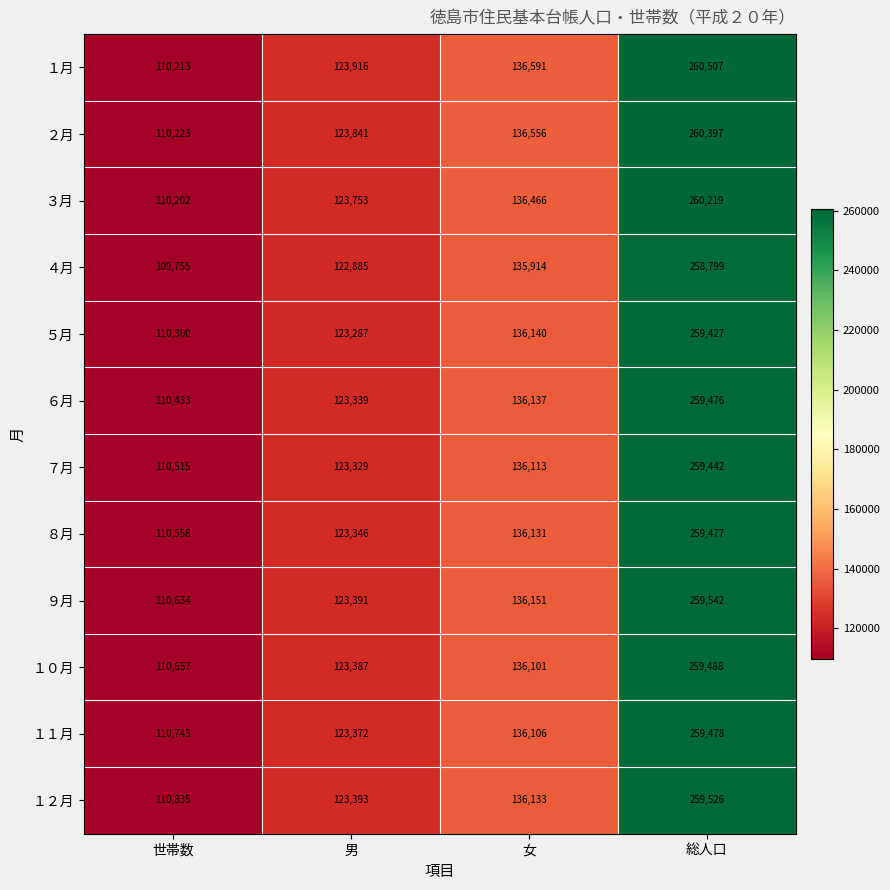

Which label corresponds to the smallest value in the chart?

世帯数